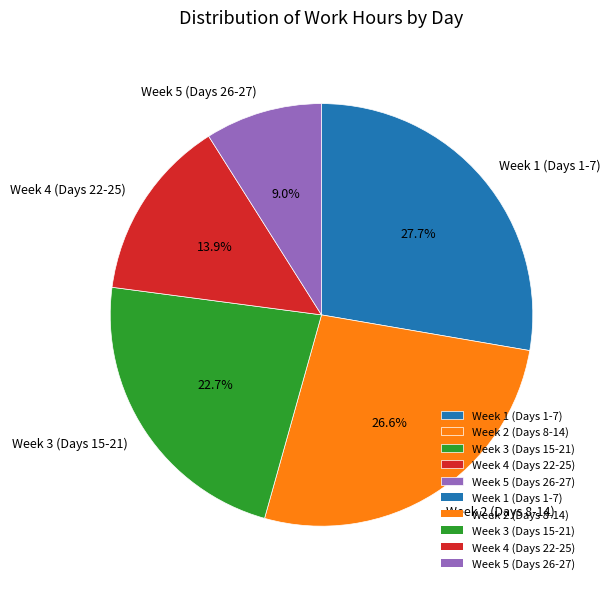

How many slices are in this pie chart?

5